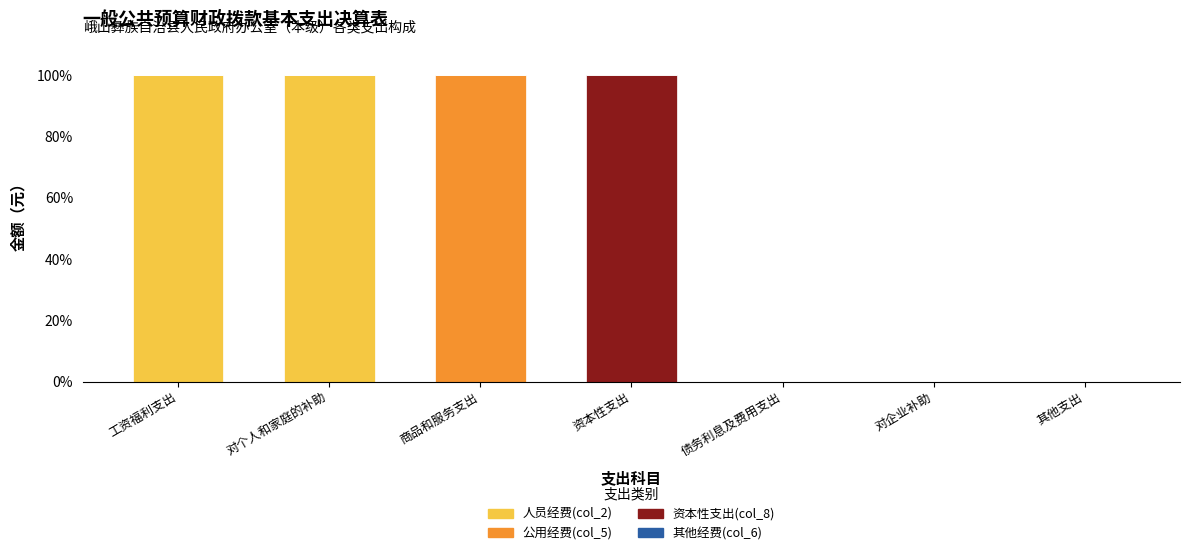

Reading left to right, transcribe the values for 人员经费(col_2).

工资福利支出=100	对个人和家庭的补助=100	商品和服务支出=0	资本性支出=0	债务利息及费用支出=0	对企业补助=0	其他支出=0